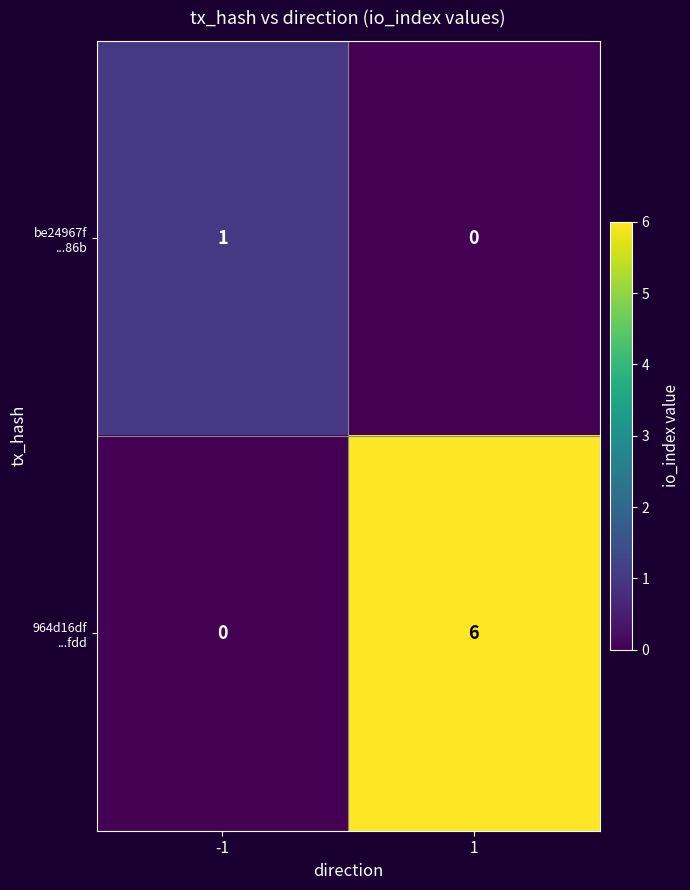

What is the maximum value shown in the chart?

6